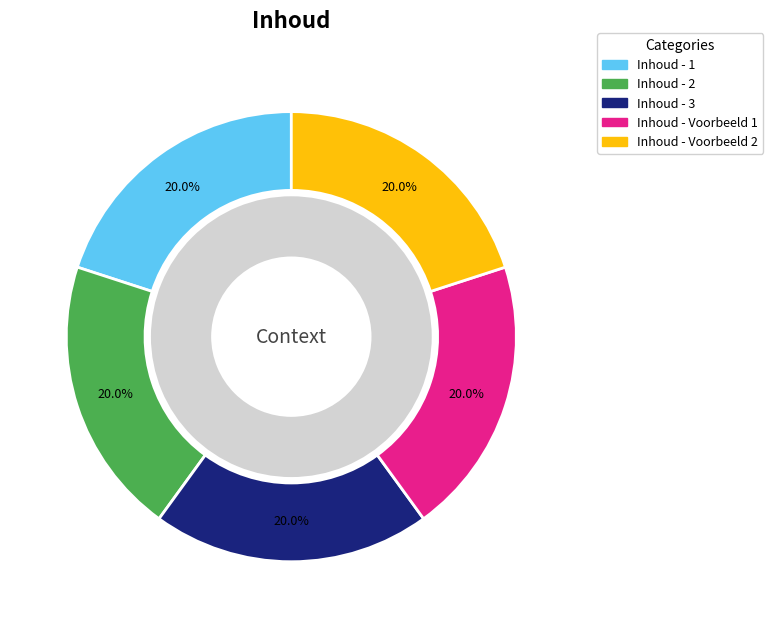

How much of the chart is everything except Inhoud - 3?

80.0%